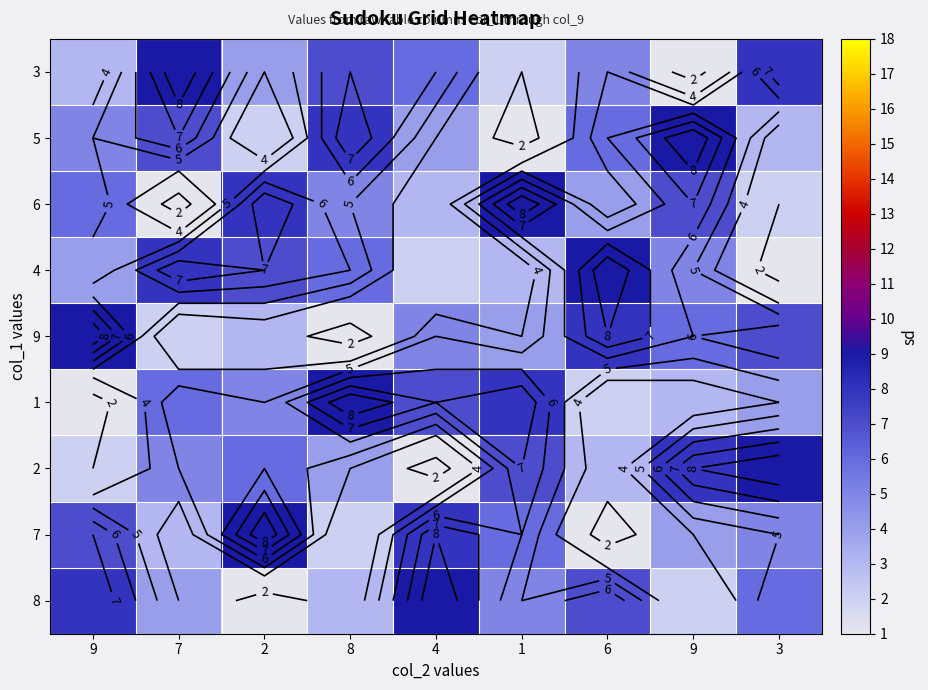

At which category is the sum across all series the highest?

9